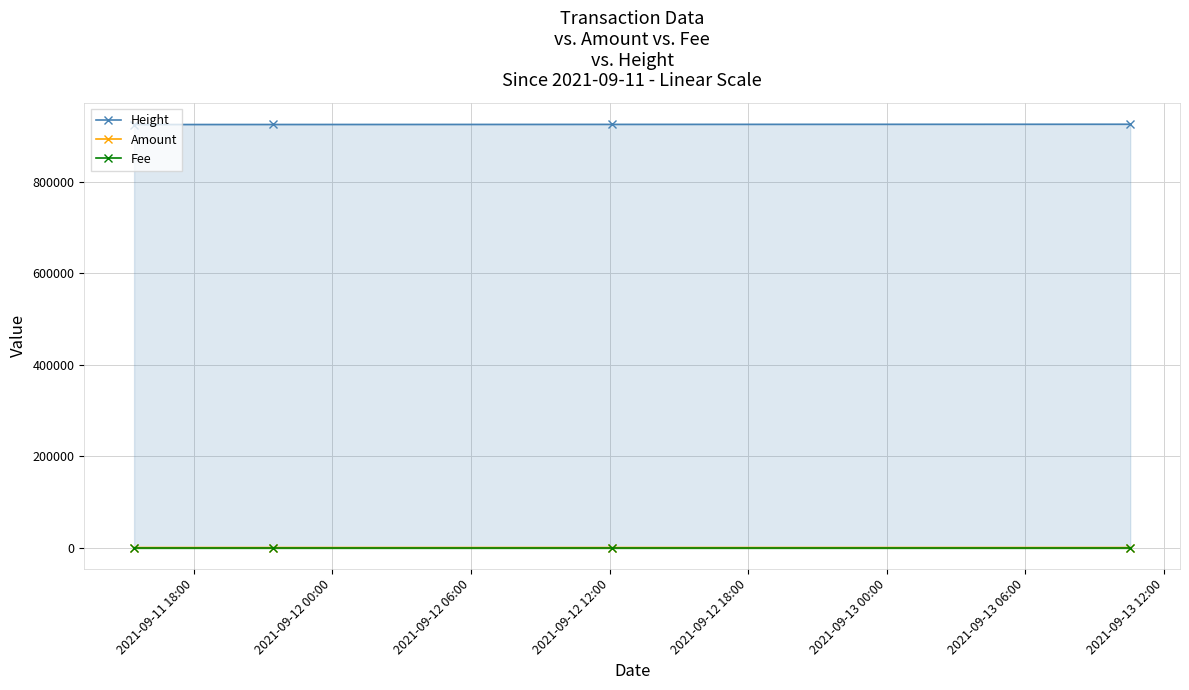

How many interior local peaks does the Fee series have?

1